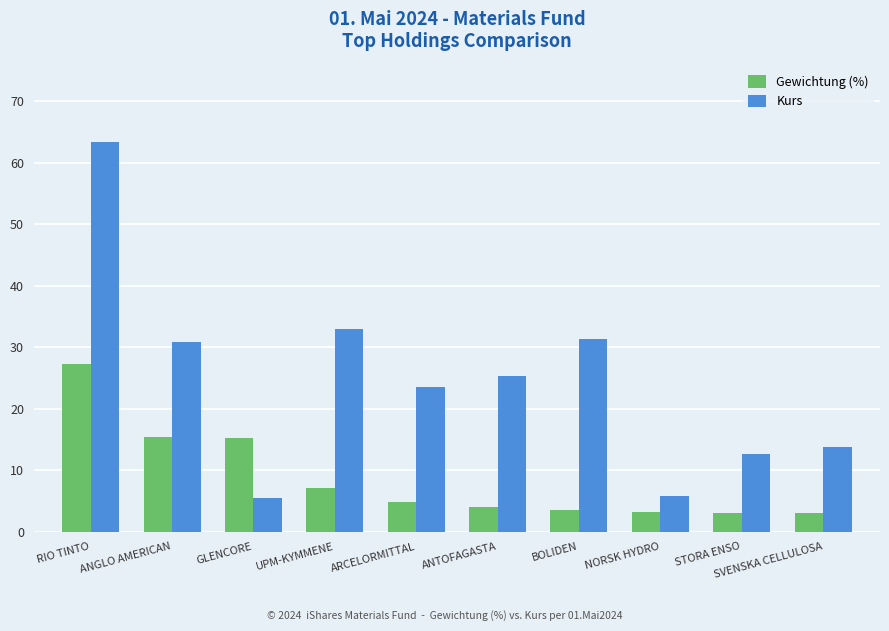

Where is Kurs nearest to the value 34?

UPM-KYMMENE